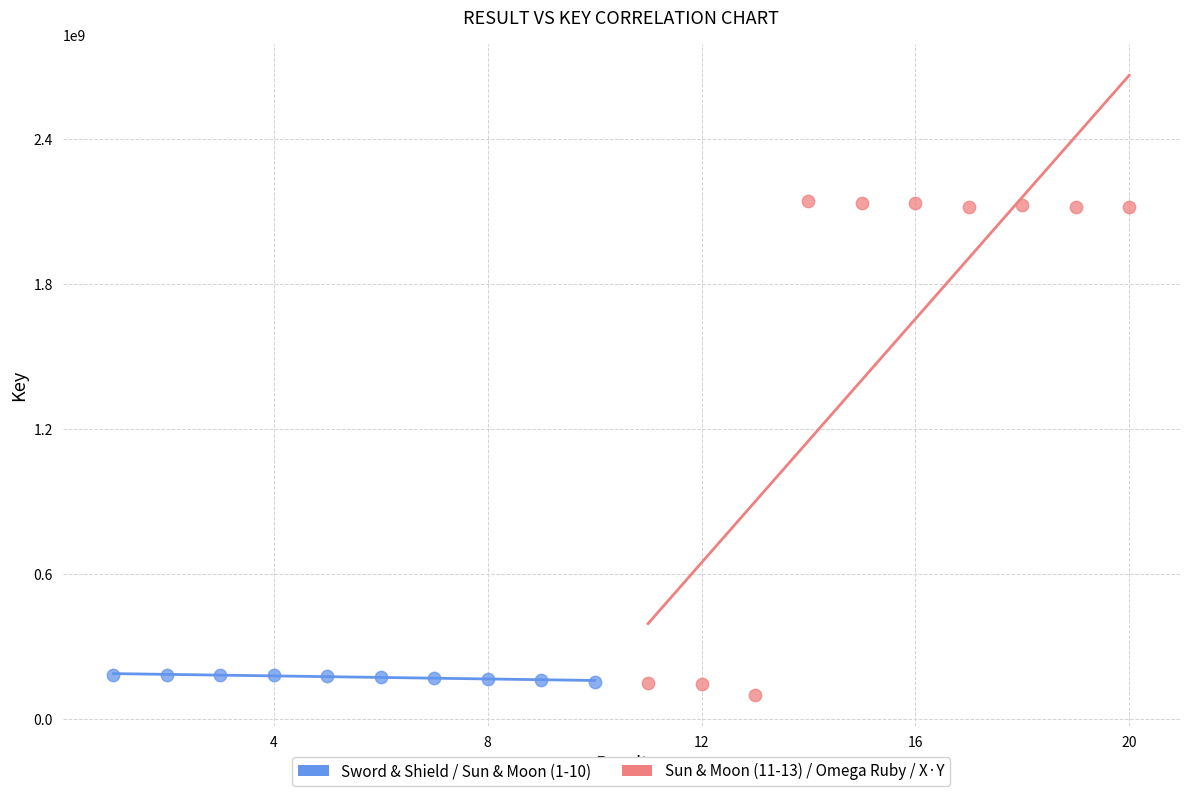

What are all the series names shown in the legend?

Sword & Shield / Sun & Moon (1-10), Sun & Moon (11-13) / Omega Ruby / X·Y